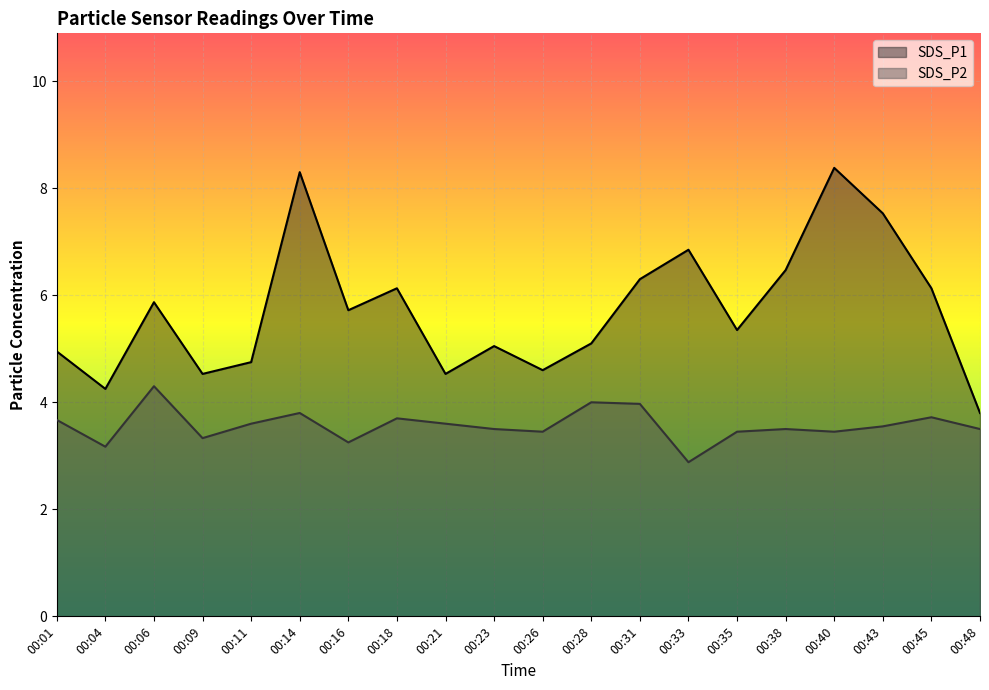

At which label does SDS_P1 reach its minimum?

00:48